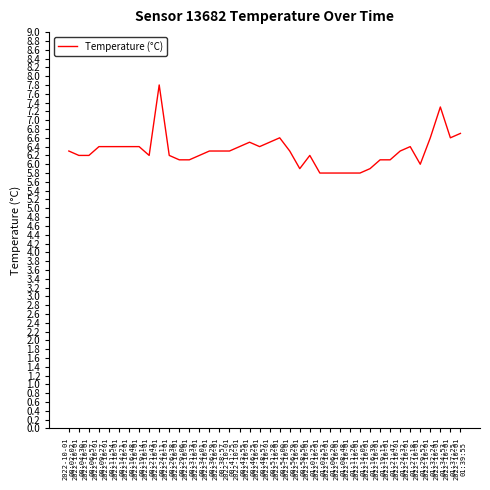

What is the difference between the maximum and minimum values?

2.0